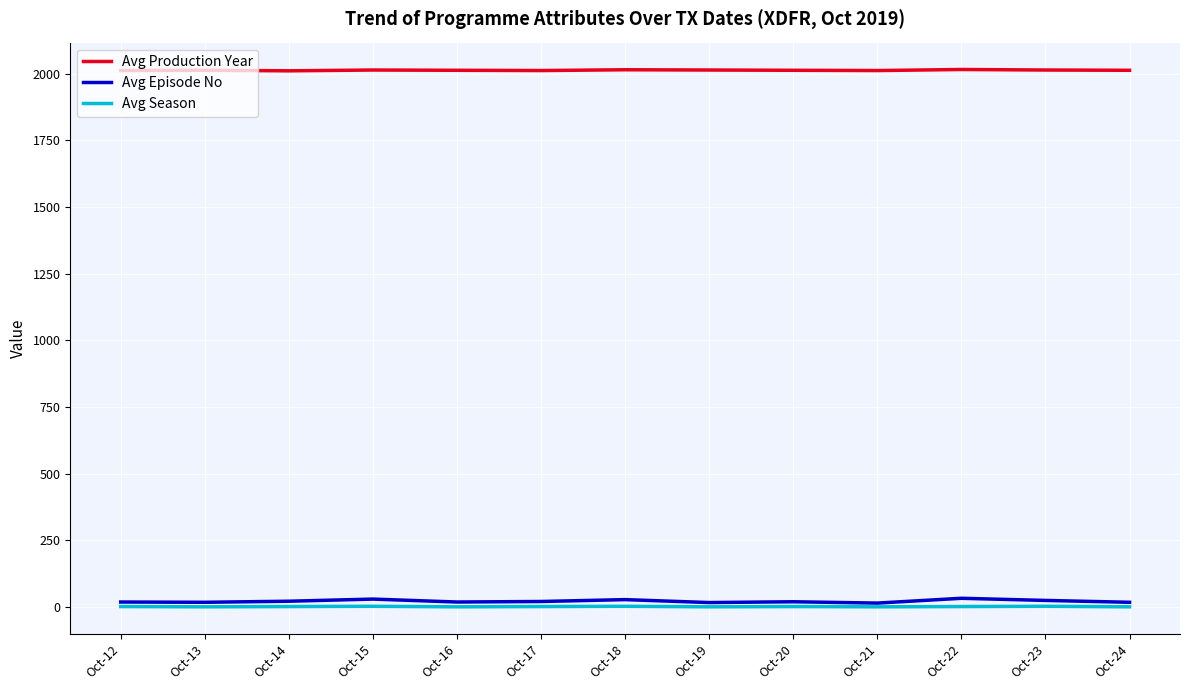

Is the value of Avg Production Year at Oct-13 greater than the value of Avg Episode No at Oct-18?

Yes